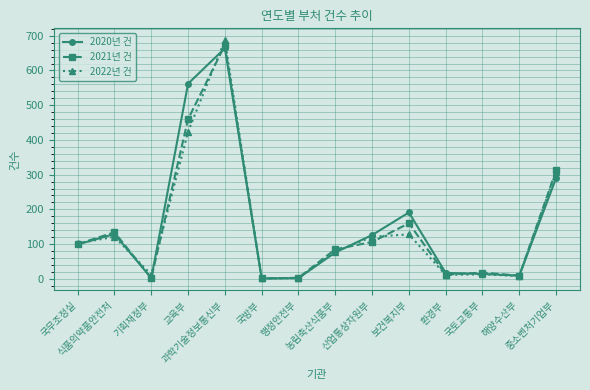

Which series has the widest spread of values?

2022년 건